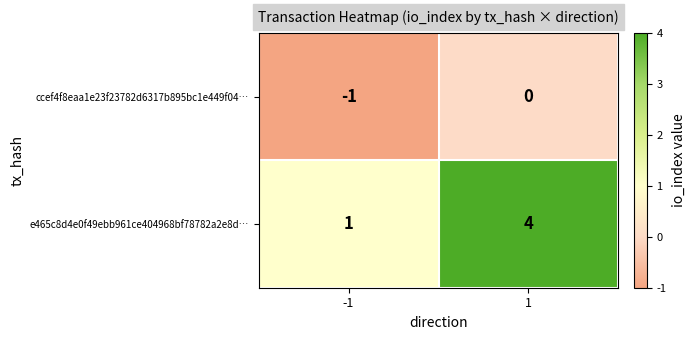

The ccef4f8eaa1e23f23782d6317b895bc1e449f04… series shows -1 at -1. True or false?

True